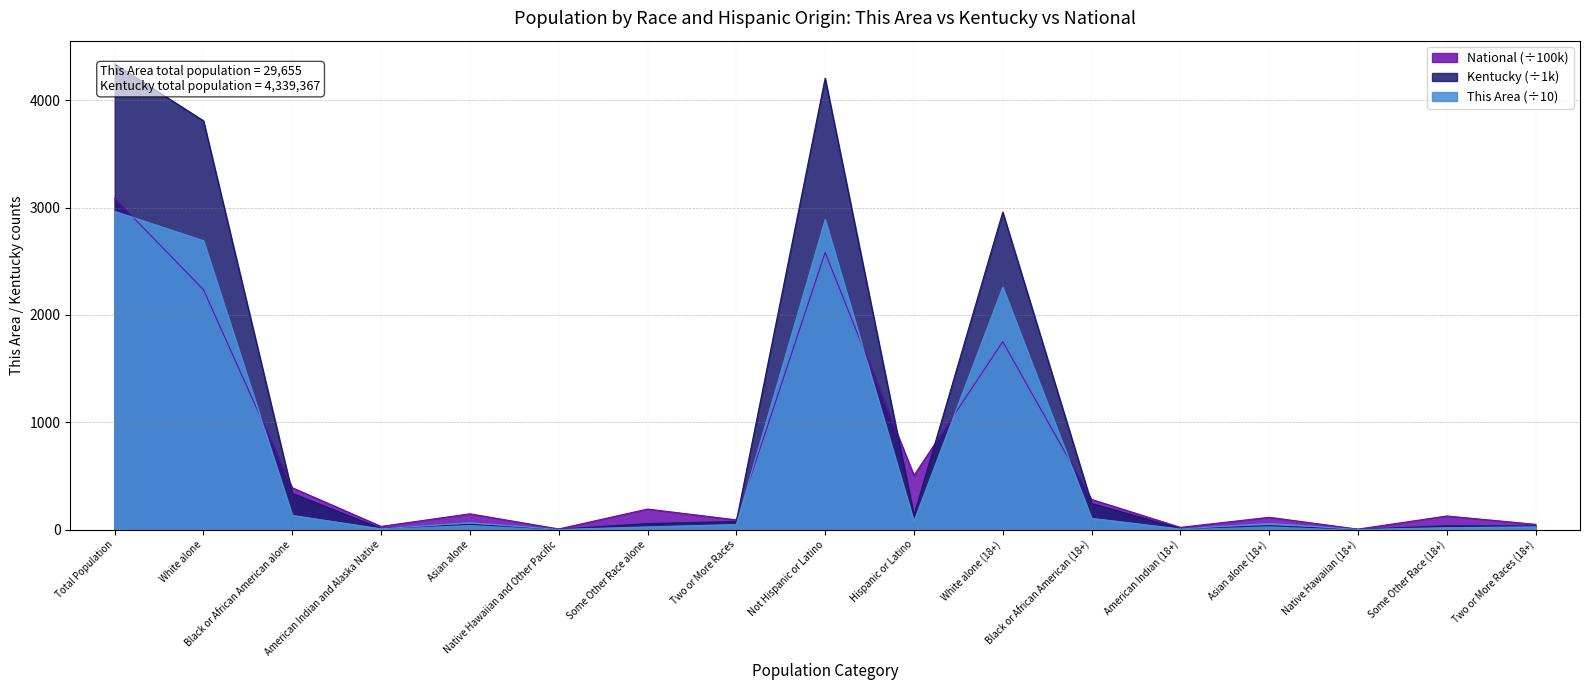

At which label is National closest to 1545?

White alone (18+)